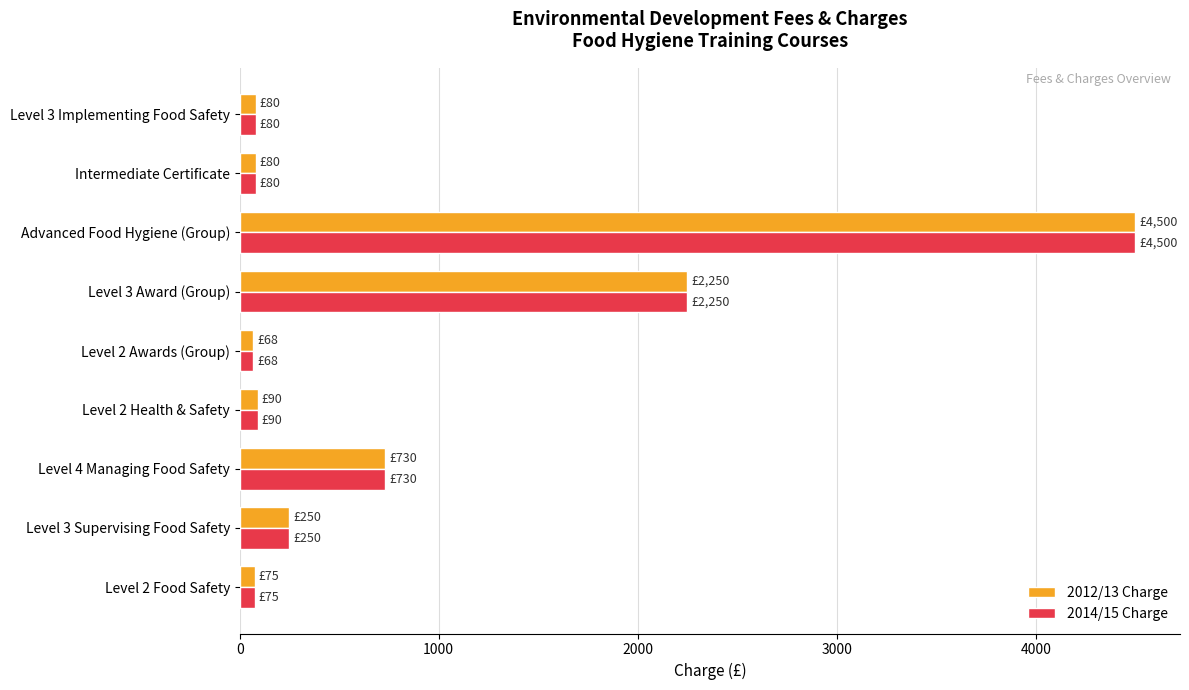

At which category does the chart reach its peak across all series?

Advanced Food Hygiene (Group)